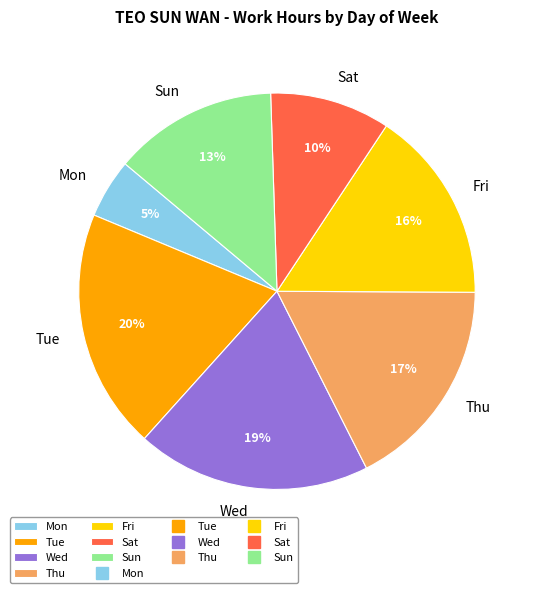

True or false: Tue accounts for 5% of the total.

False